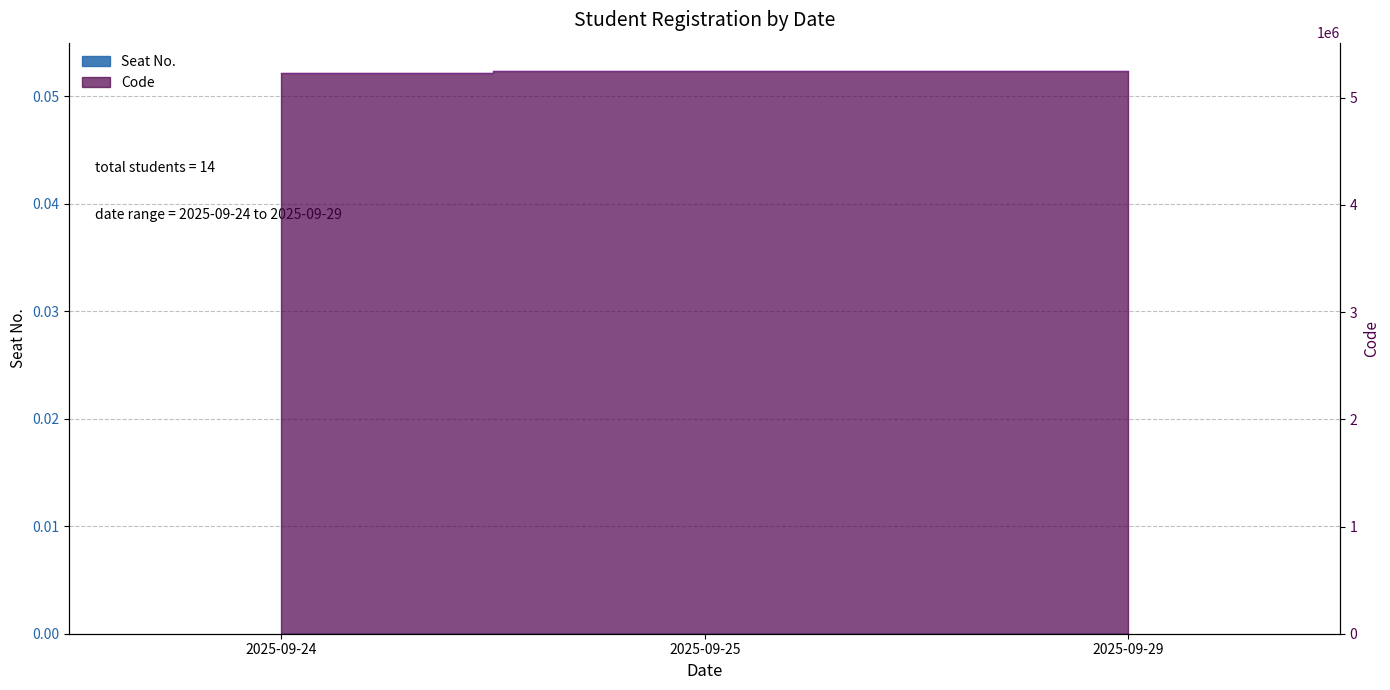

Where is the data nearest to the value 5241182?

2025-09-25